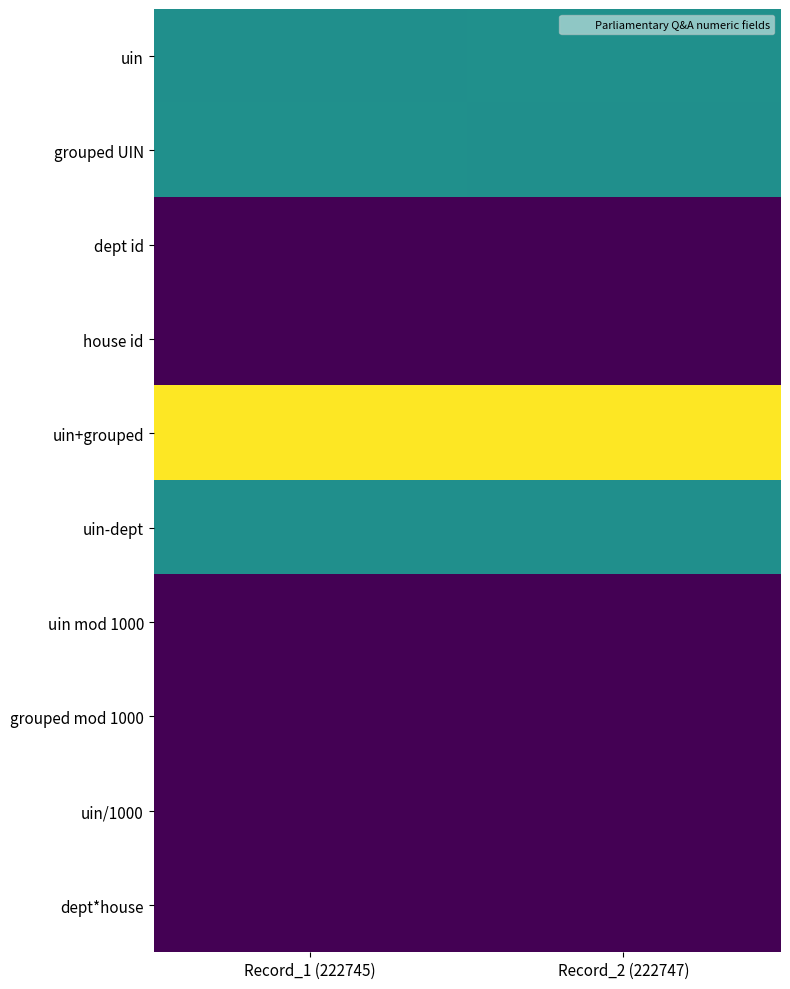

Reading left to right, transcribe all the data shown in this chart.

uin: Record_1 (222745)=222745	Record_2 (222747)=222747
grouped UIN: Record_1 (222745)=222747	Record_2 (222747)=222745
dept id: Record_1 (222745)=201	Record_2 (222747)=201
house id: Record_1 (222745)=1	Record_2 (222747)=1
uin+grouped: Record_1 (222745)=445492	Record_2 (222747)=445492
uin-dept: Record_1 (222745)=222544	Record_2 (222747)=222546
uin mod 1000: Record_1 (222745)=745	Record_2 (222747)=747
grouped mod 1000: Record_1 (222745)=747	Record_2 (222747)=745
uin/1000: Record_1 (222745)=222	Record_2 (222747)=222
dept*house: Record_1 (222745)=201	Record_2 (222747)=201